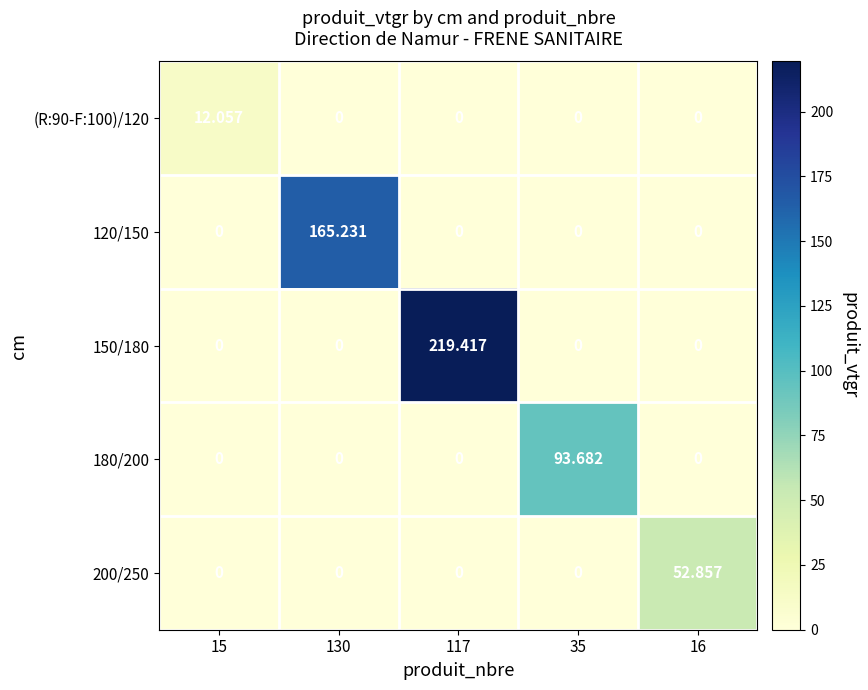

Reading right to left, transcribe all the data shown in this chart.

(R:90-F:100)/120: 16=0.0	35=0.0	117=0.0	130=0.0	15=12.1
120/150: 16=0.0	35=0.0	117=0.0	130=165.2	15=0.0
150/180: 16=0.0	35=0.0	117=219.4	130=0.0	15=0.0
180/200: 16=0.0	35=93.7	117=0.0	130=0.0	15=0.0
200/250: 16=52.9	35=0.0	117=0.0	130=0.0	15=0.0